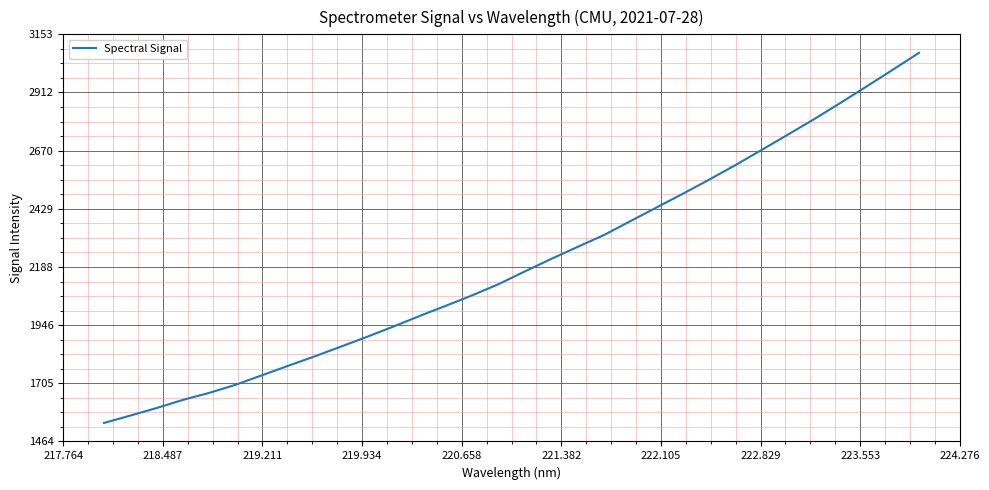

How many lines are shown in the chart?

1